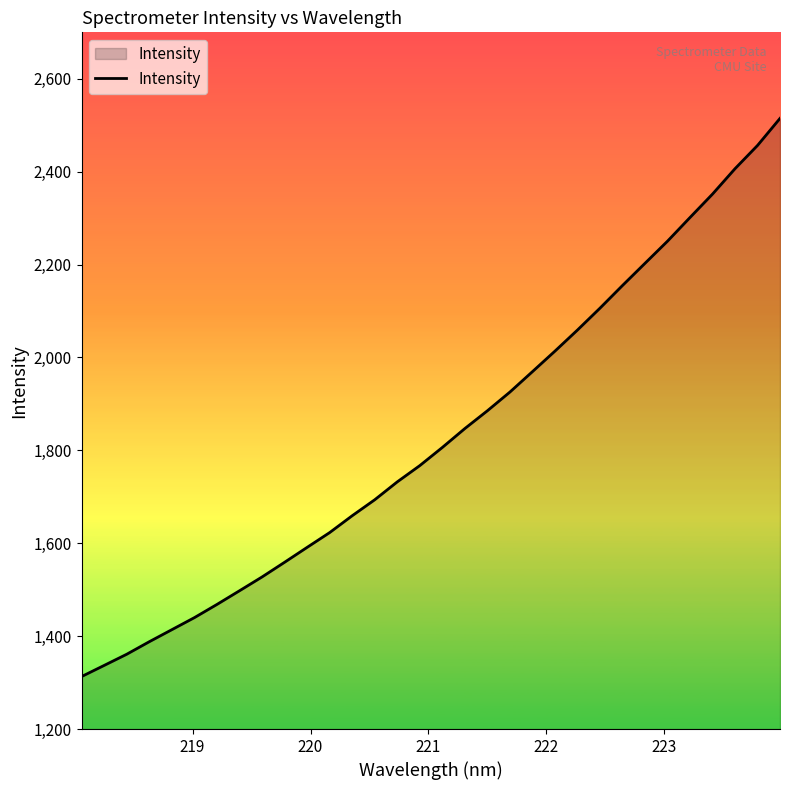

What is the minimum value shown in the chart?

1313.1